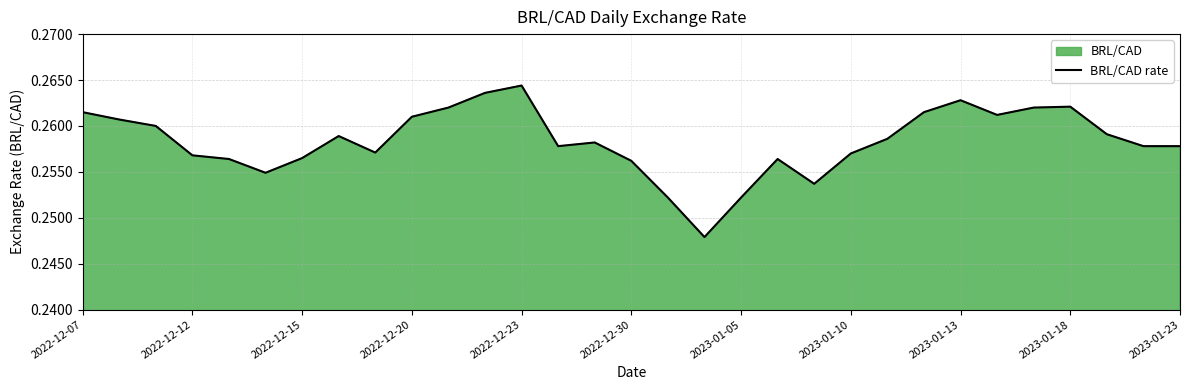

Reading right to left, transcribe all the data shown in this chart.

0.3	0.3	0.3	0.3	0.3	0.3	0.3	0.3	0.3	0.3	0.3	0.3	0.3	0.2	0.3	0.3	0.3	0.3	0.3	0.3	0.3	0.3	0.3	0.3	0.3	0.3	0.3	0.3	0.3	0.3	0.3